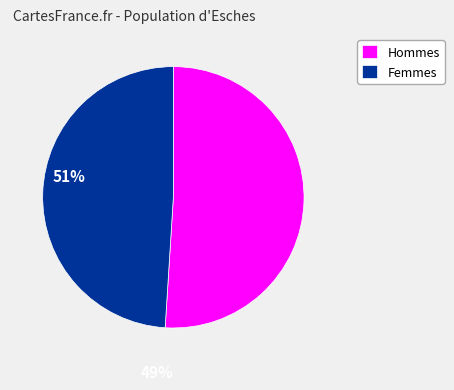

Does any single category account for the majority?

Yes